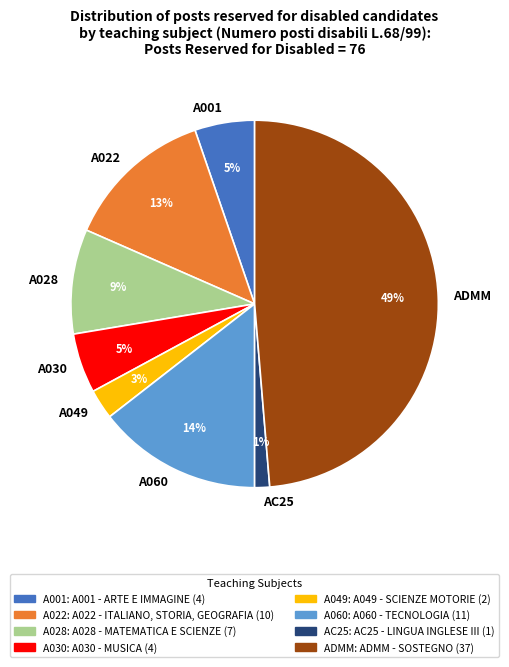

Combined, do A028 and A060 account for over 50%?

No